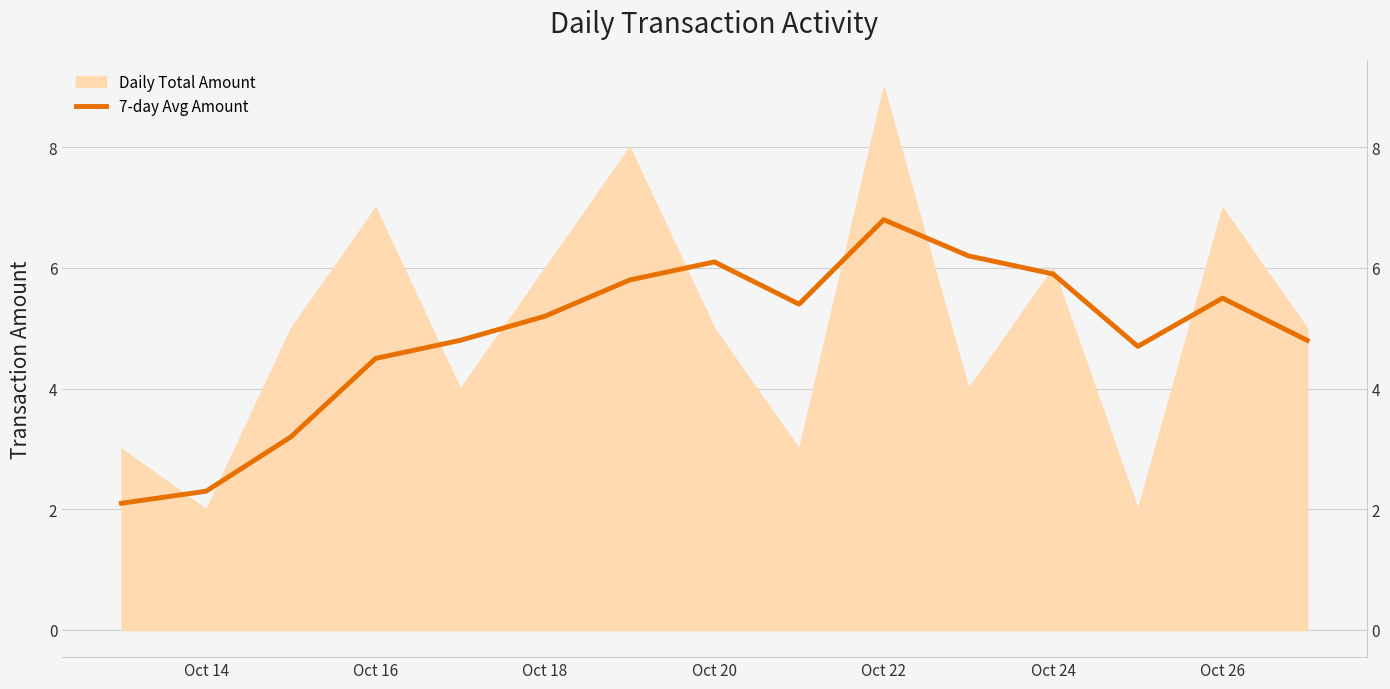

How many points are higher than both their immediate neighbors (excluding endpoints)?

3